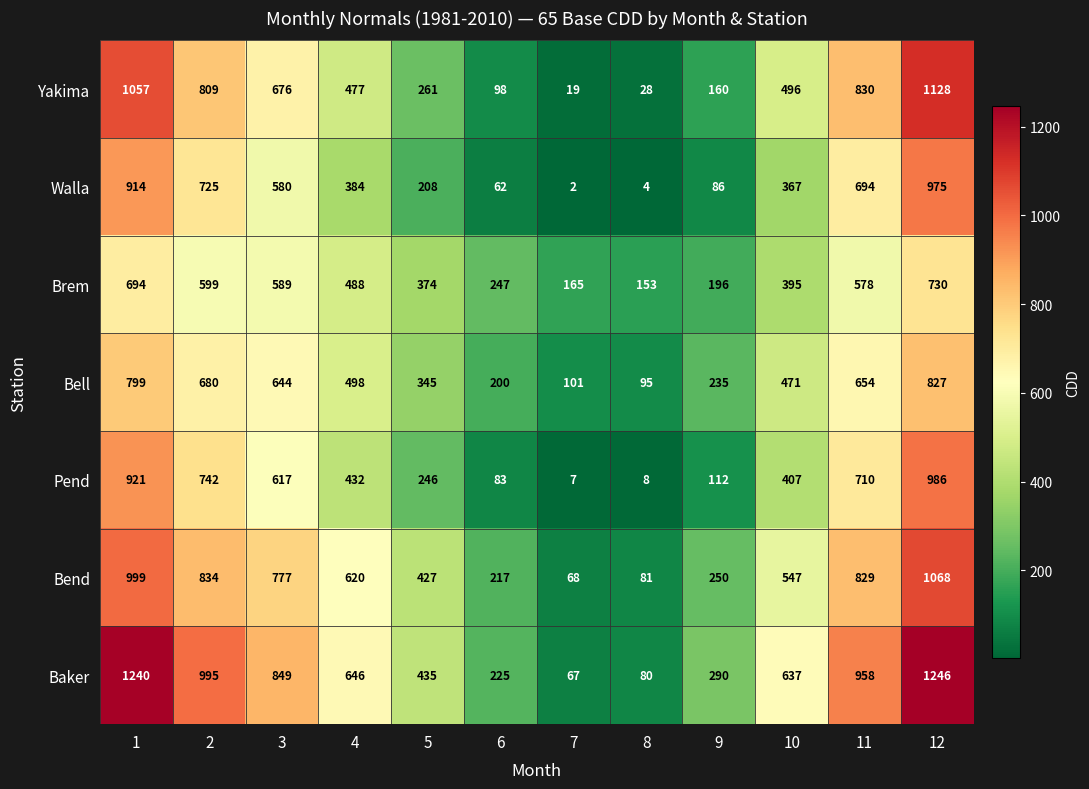

What is the total value across all series at 9?

1329